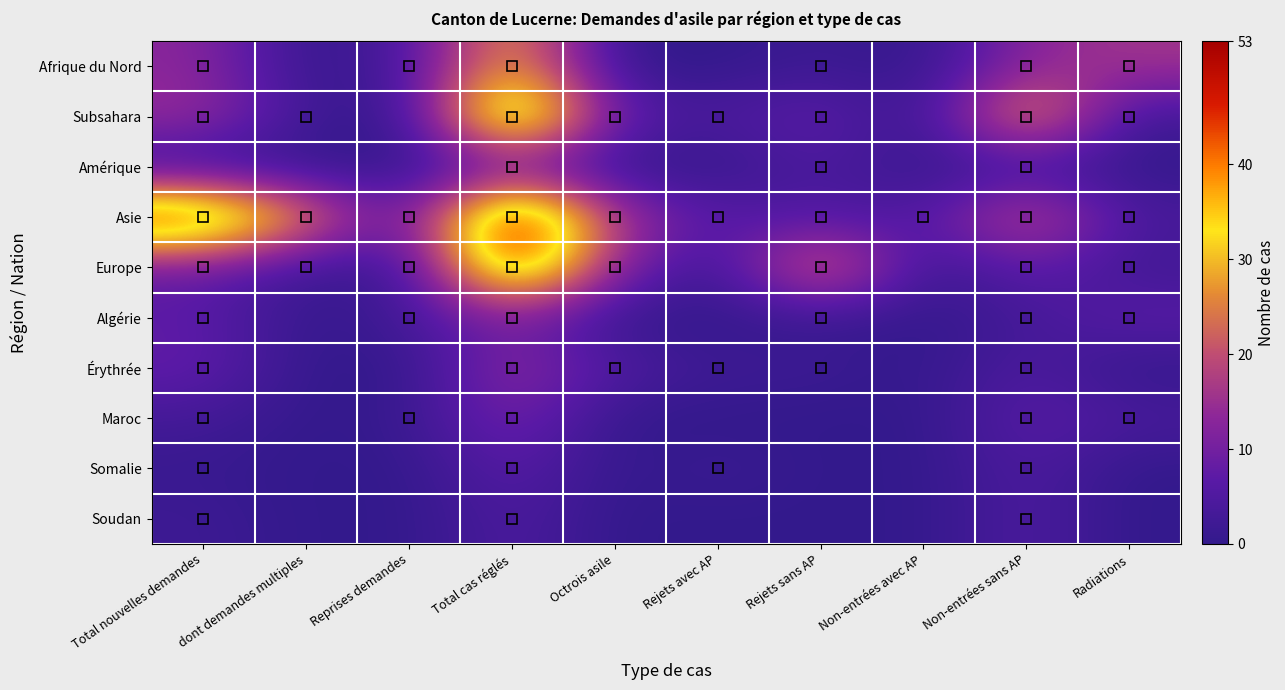

At Non-entrées sans AP, list the series in order from smallest to largest.

Amérique, Algérie, Érythrée, Somalie, Soudan, Maroc, Europe, Afrique du Nord, Asie, Subsahara